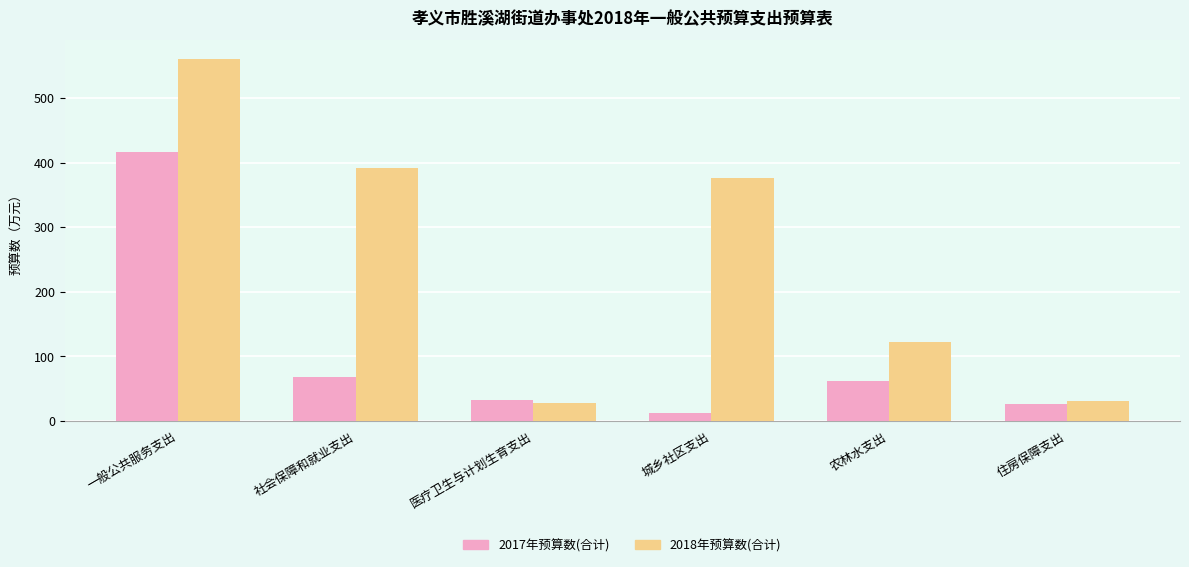

What is the difference between the highest and lowest values at 社会保障和就业支出?

324.7